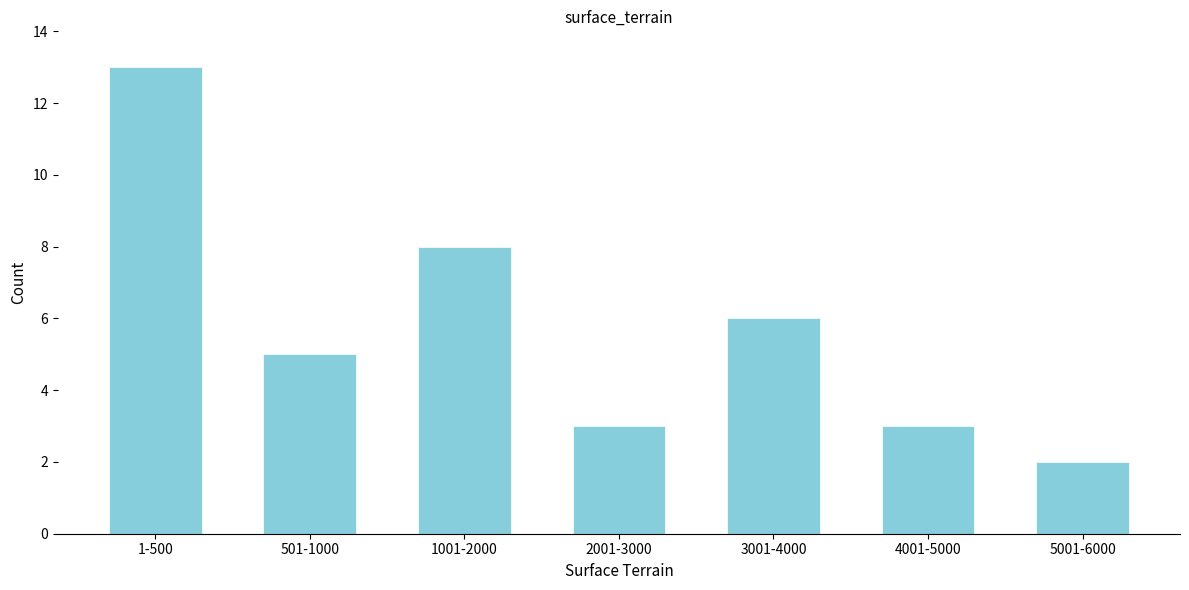

Reading left to right, list all the values displayed in this chart.

1-500=13	501-1000=5	1001-2000=8	2001-3000=3	3001-4000=6	4001-5000=3	5001-6000=2